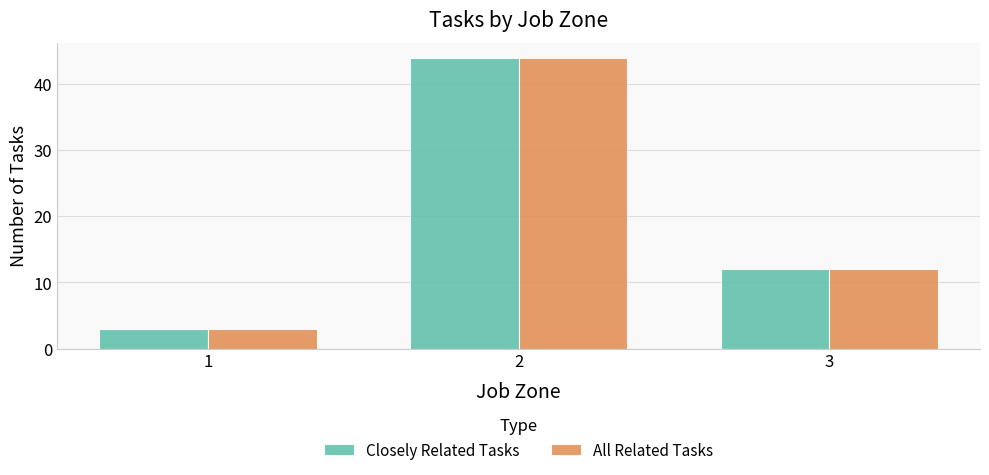

The All Related Tasks series shows 28 at 2. True or false?

False